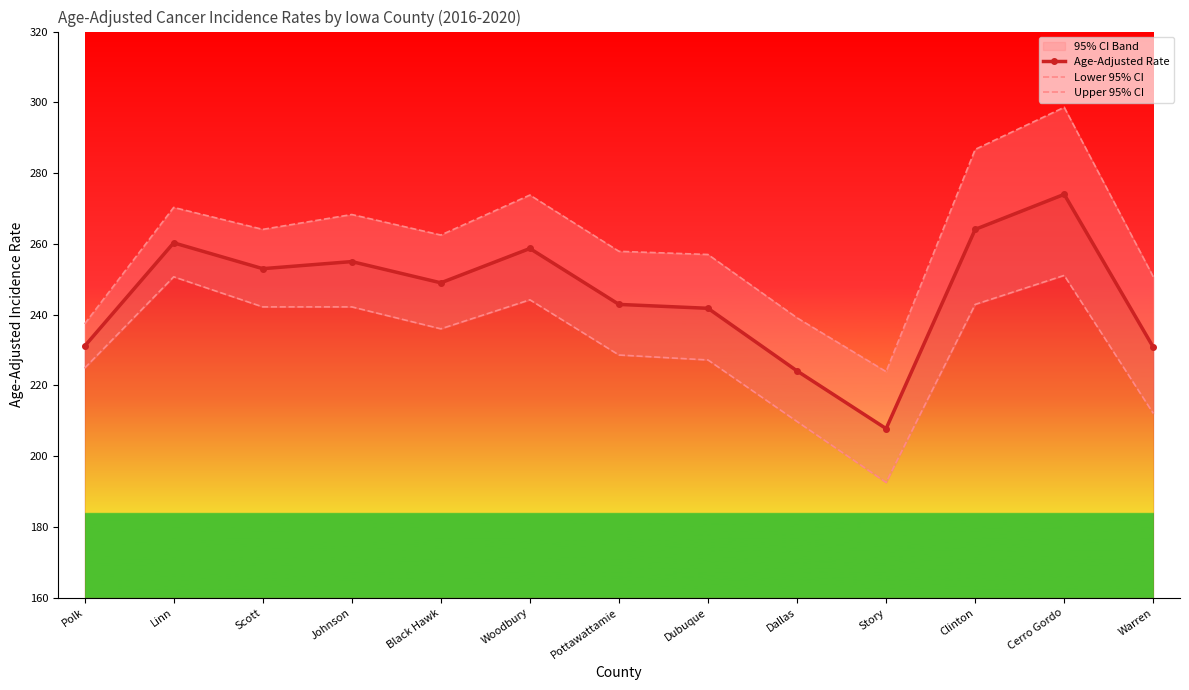

What is the average value of the Upper 95% CI series?

260.8